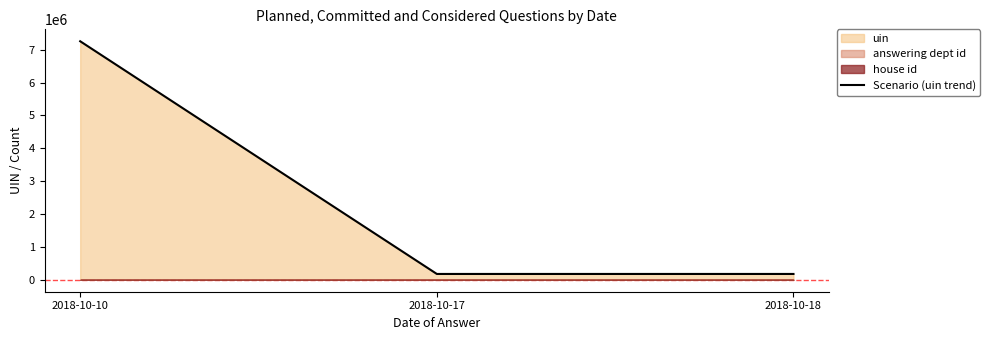

What is the sum of the values at 2018-10-10 and 2018-10-17?

7433367